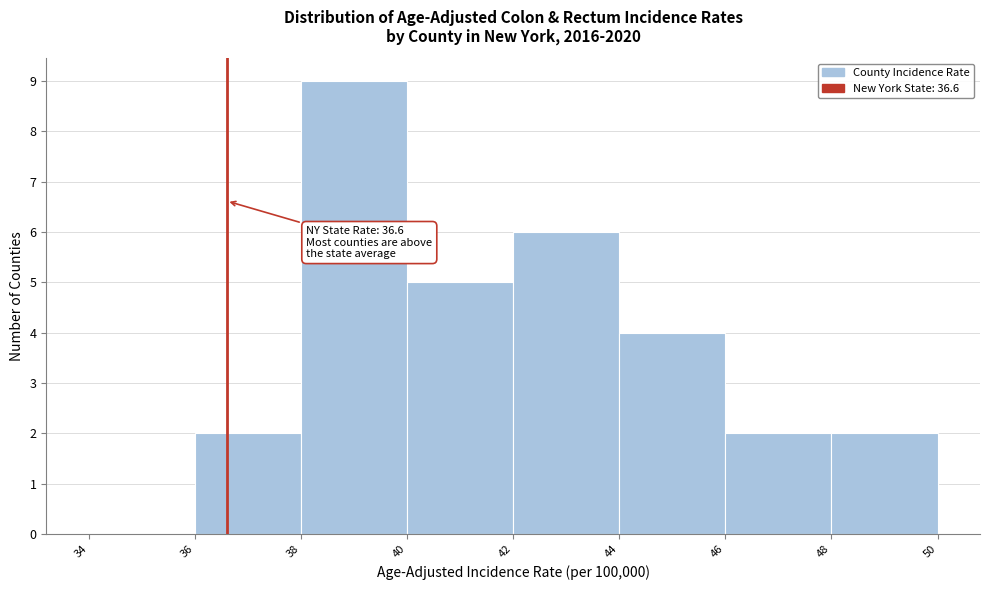

Which range on the x-axis has the tallest bar?

38 to 40